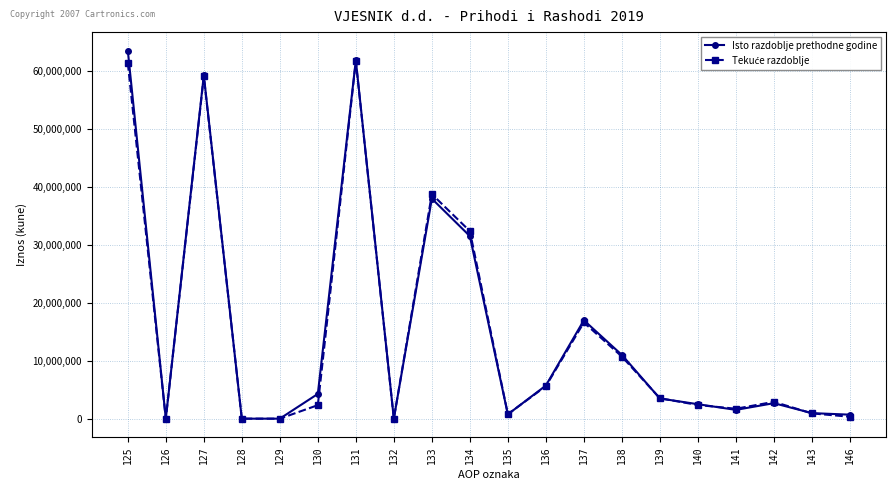

Which series changed the most between 131 and 141?

Isto razdoblje prethodne godine